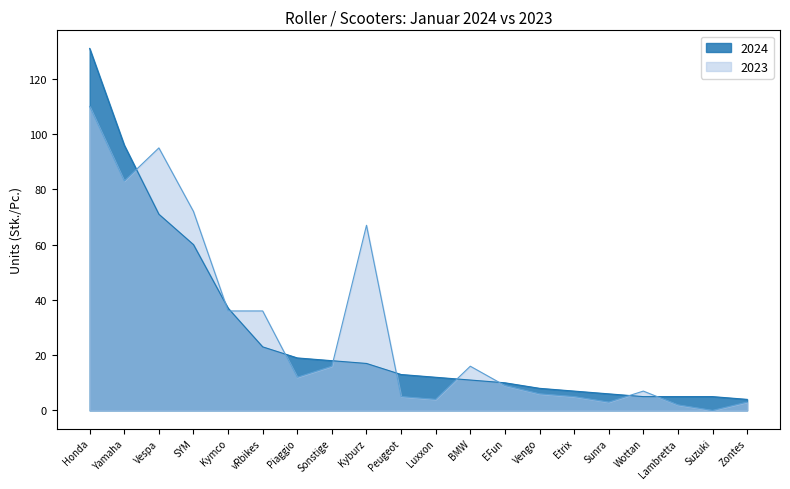

At which label is 2023 closest to 55?

Kyburz